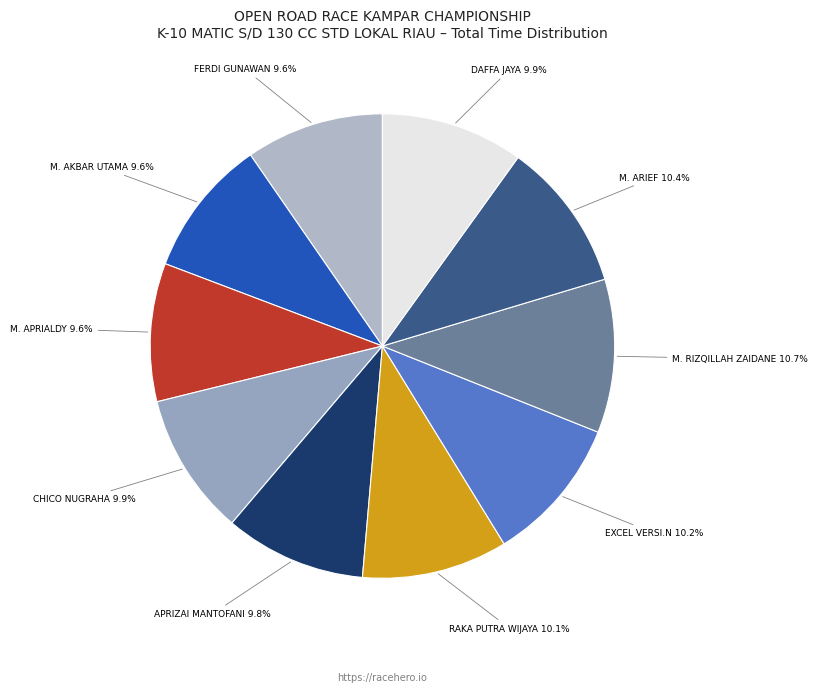

The EXCEL VERSI.N slice represents 10% of the pie. True or false?

True